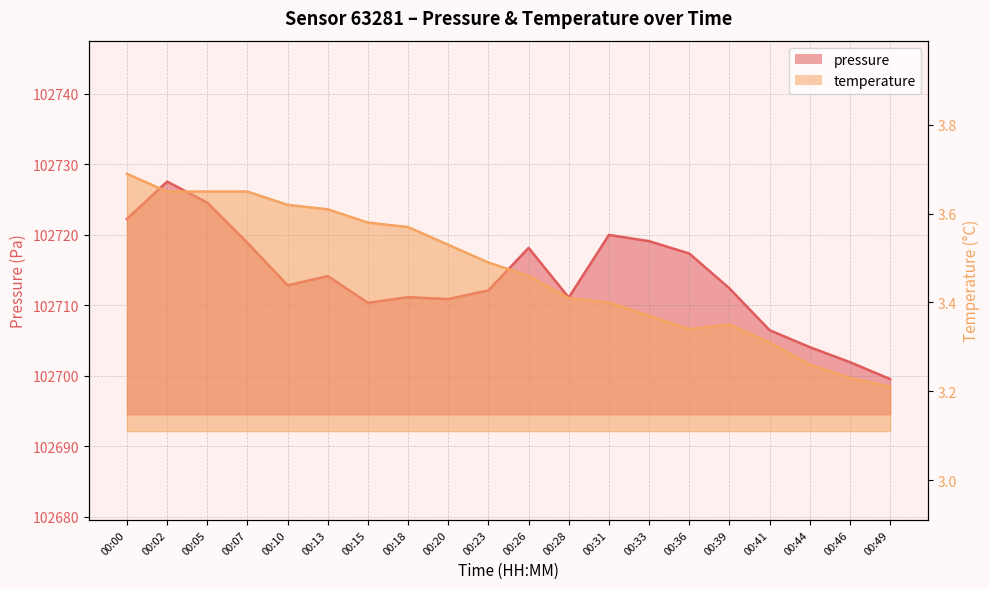

At which category is the sum across all series the highest?

00:02